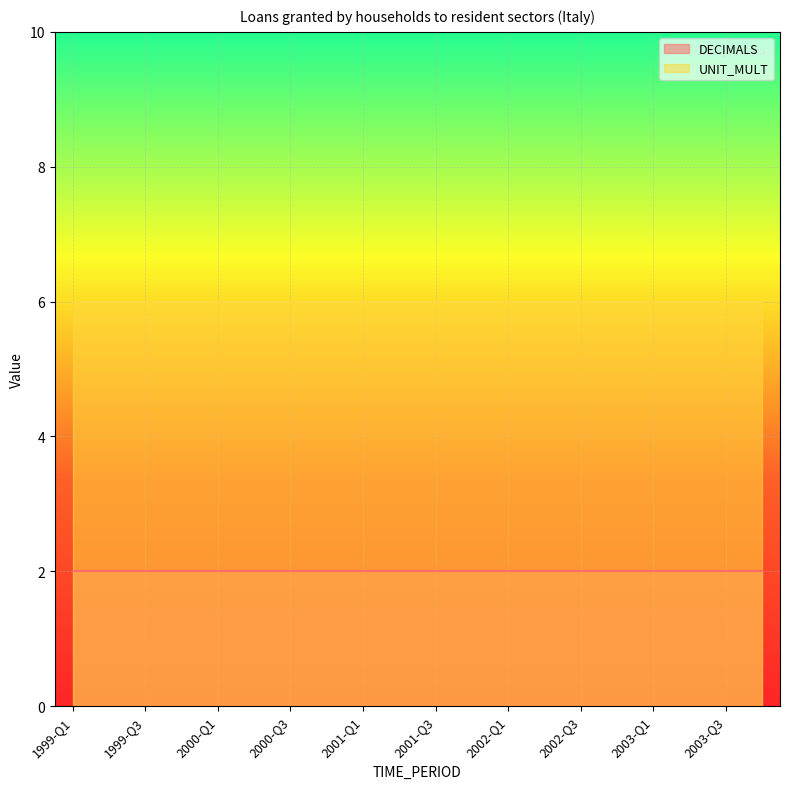

Which series has the largest range (max minus min)?

DECIMALS